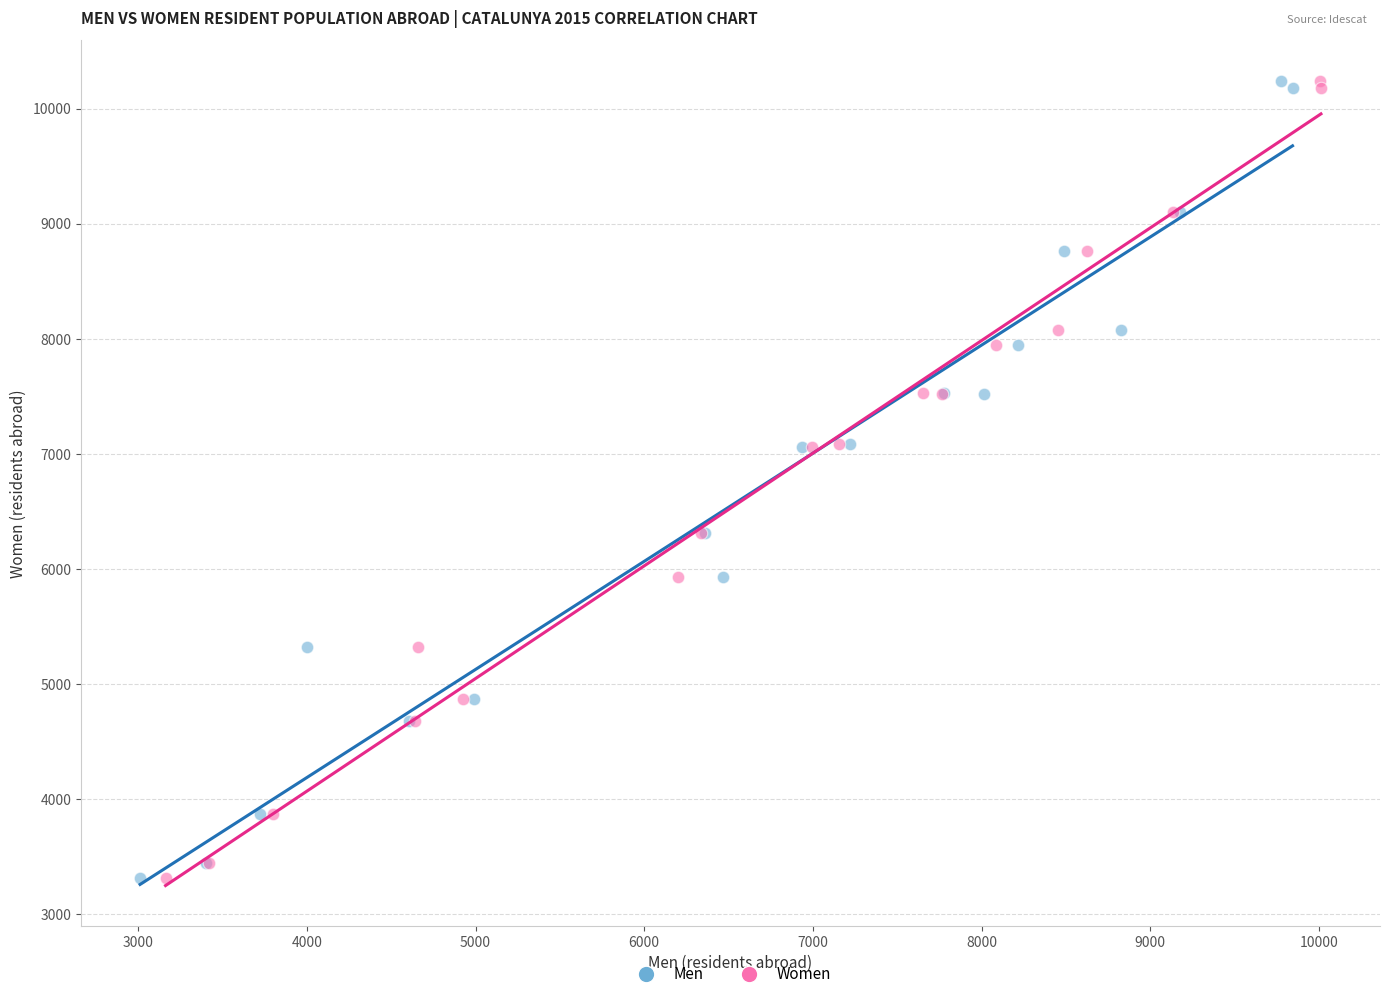

What are all the series names shown in the legend?

Men, Women